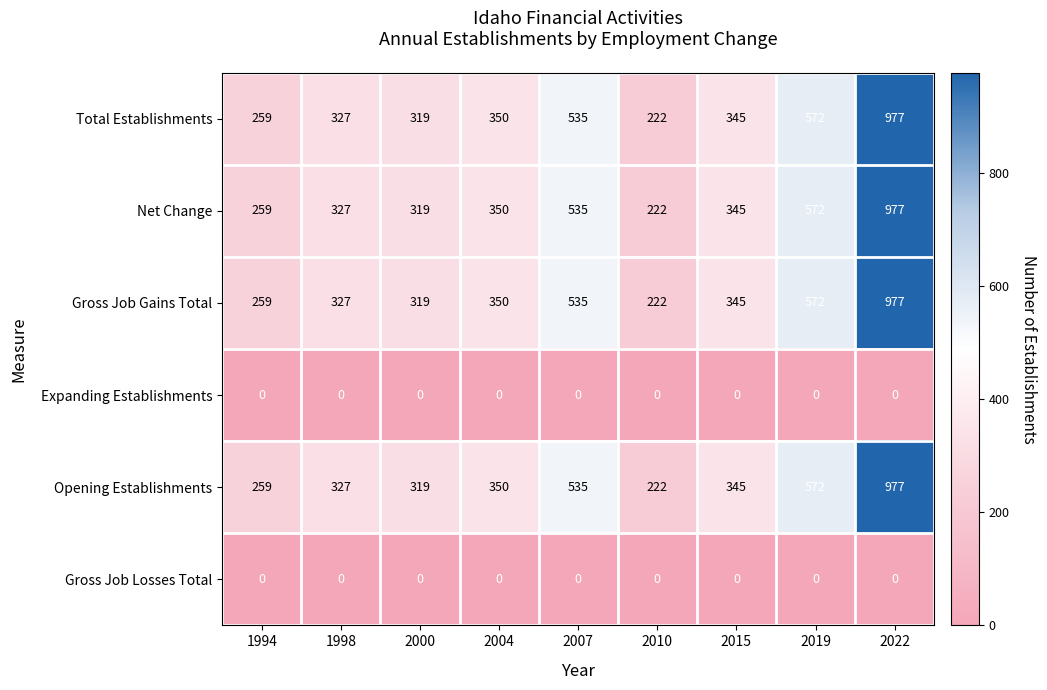

What is the difference between the highest and lowest values at 2004?

350